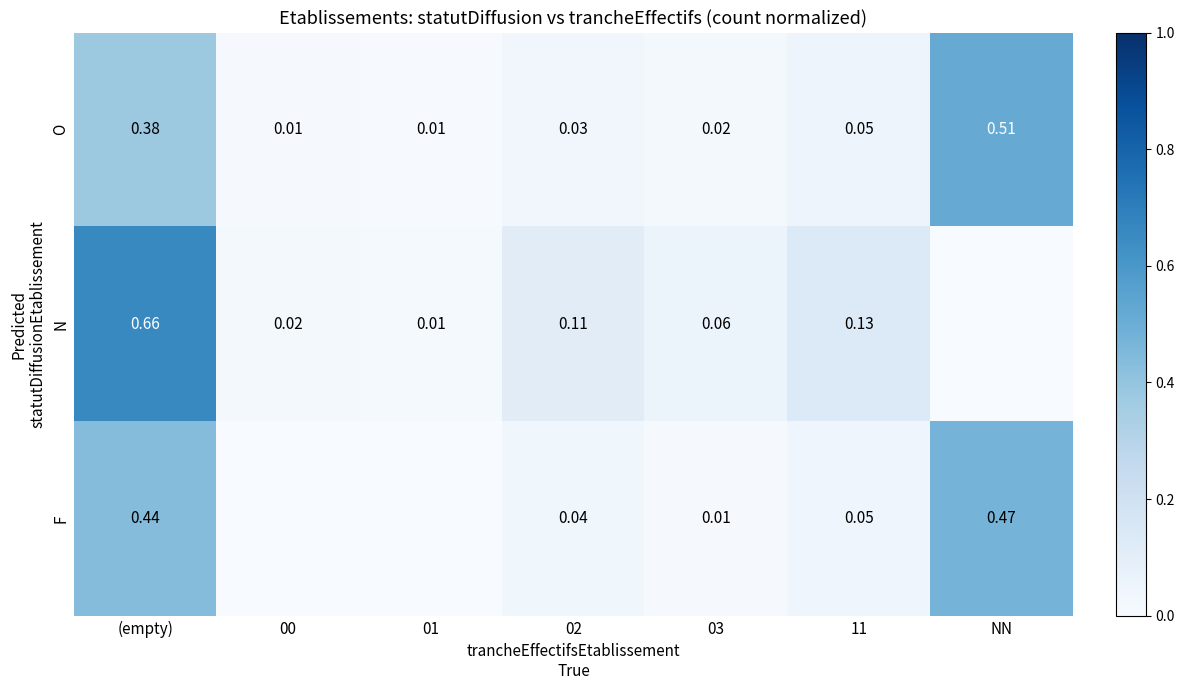

Between (empty) and 03, which series saw the biggest shift?

N